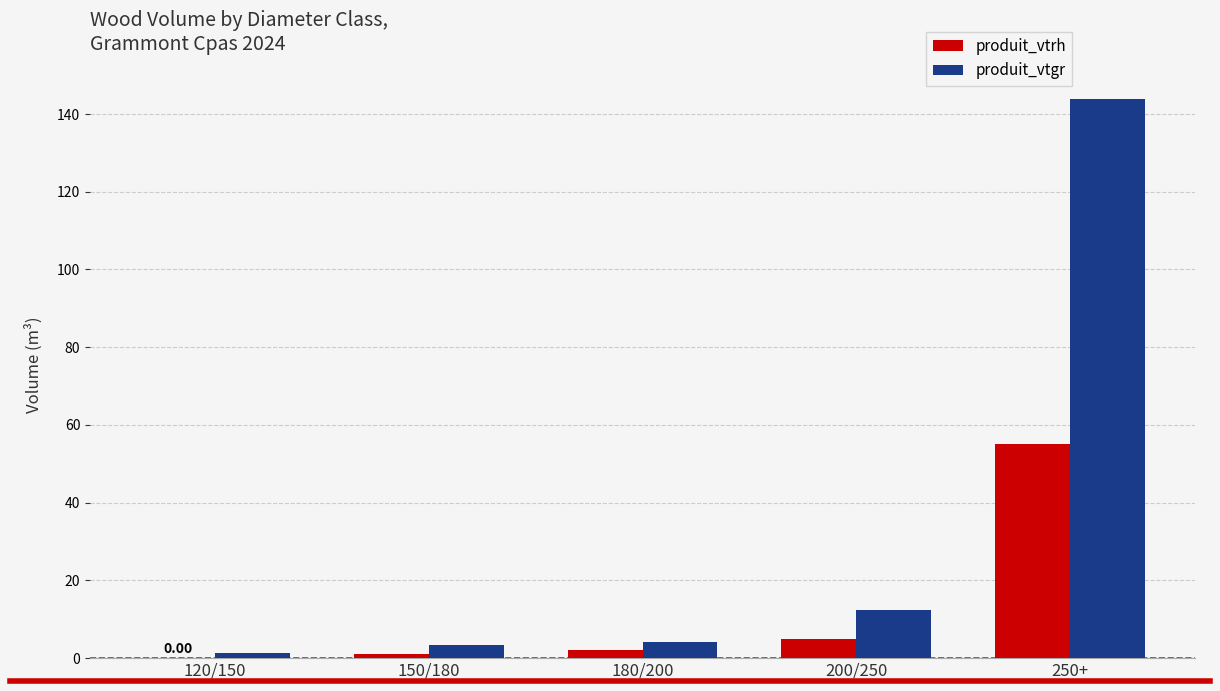

What is the sum of all produit_vtgr values?

165.1